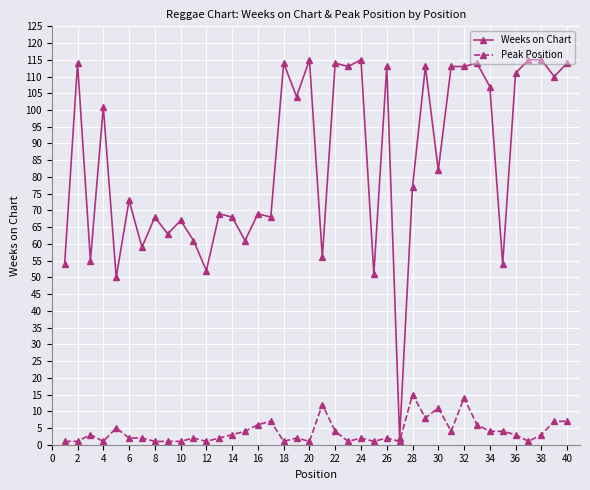

Which series has the largest total across all categories?

Weeks on Chart